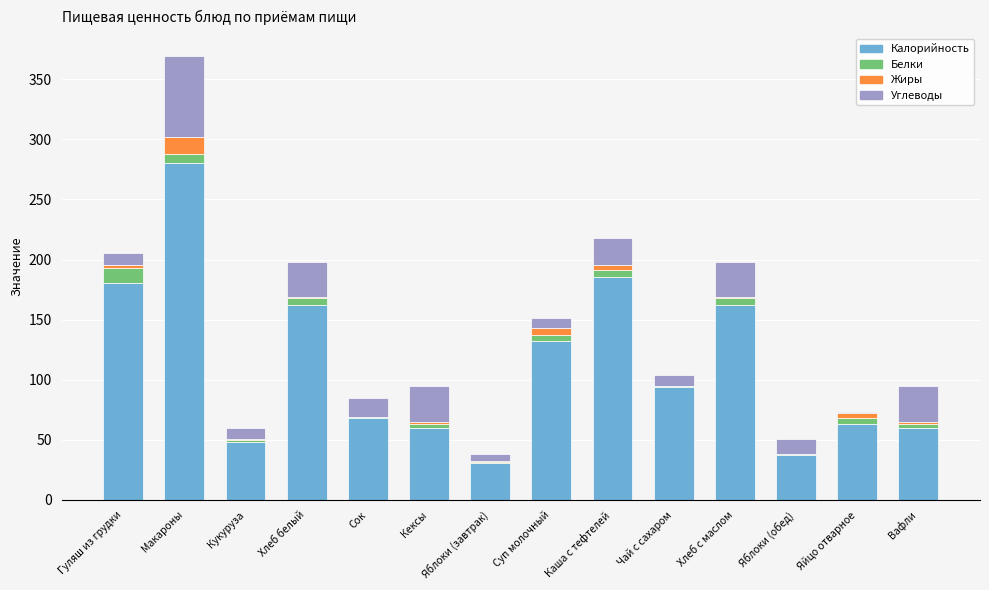

Is it true that Калорийность equals 60.1 at Кексы?

True